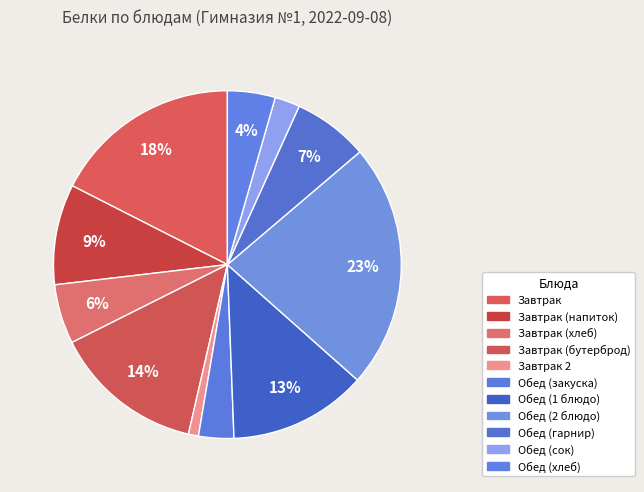

Which category has the biggest portion of the pie?

Обед (2 блюдо)